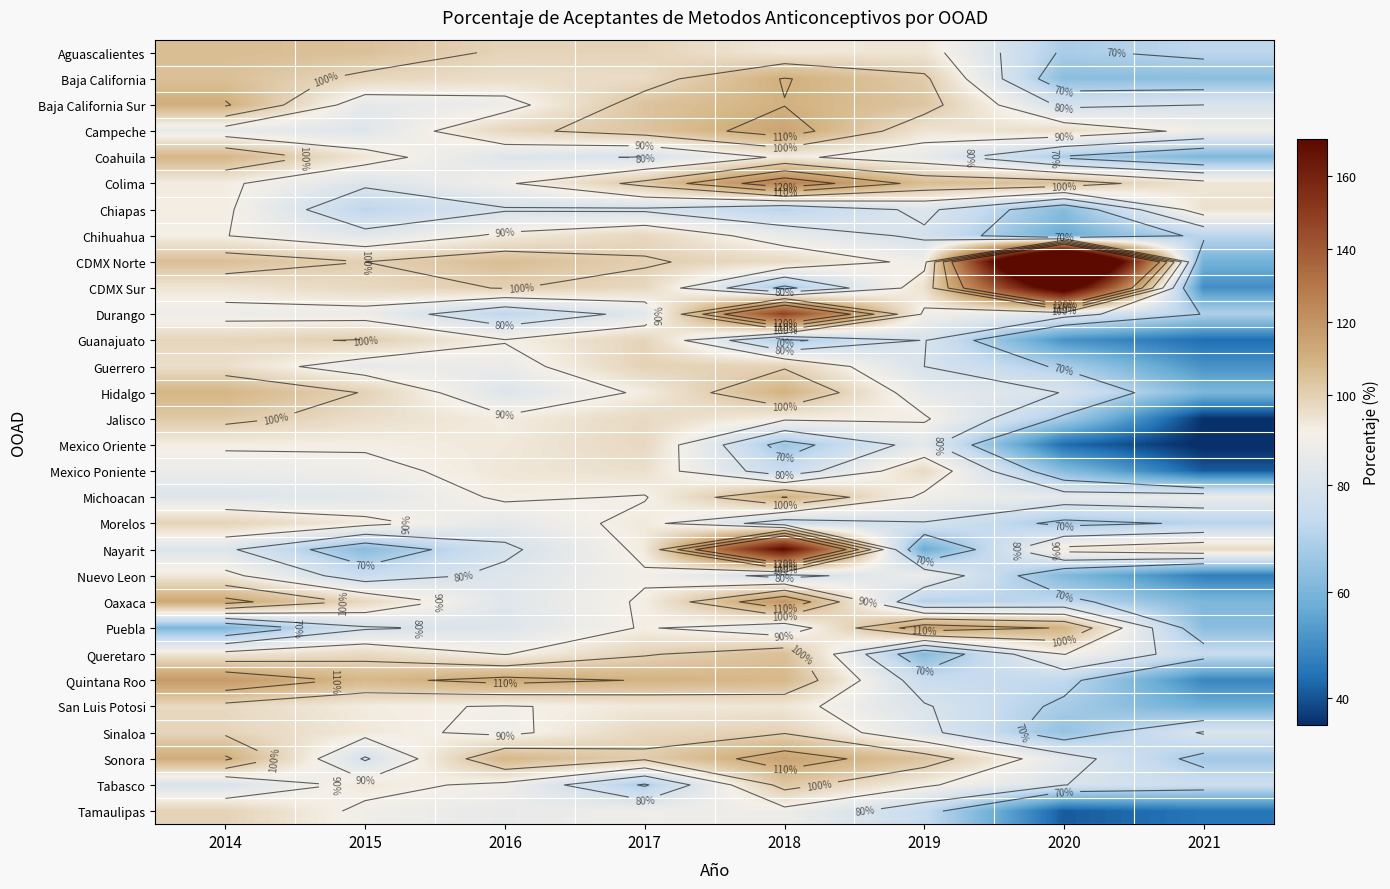

Which series has the largest range (max minus min)?

CDMX Norte